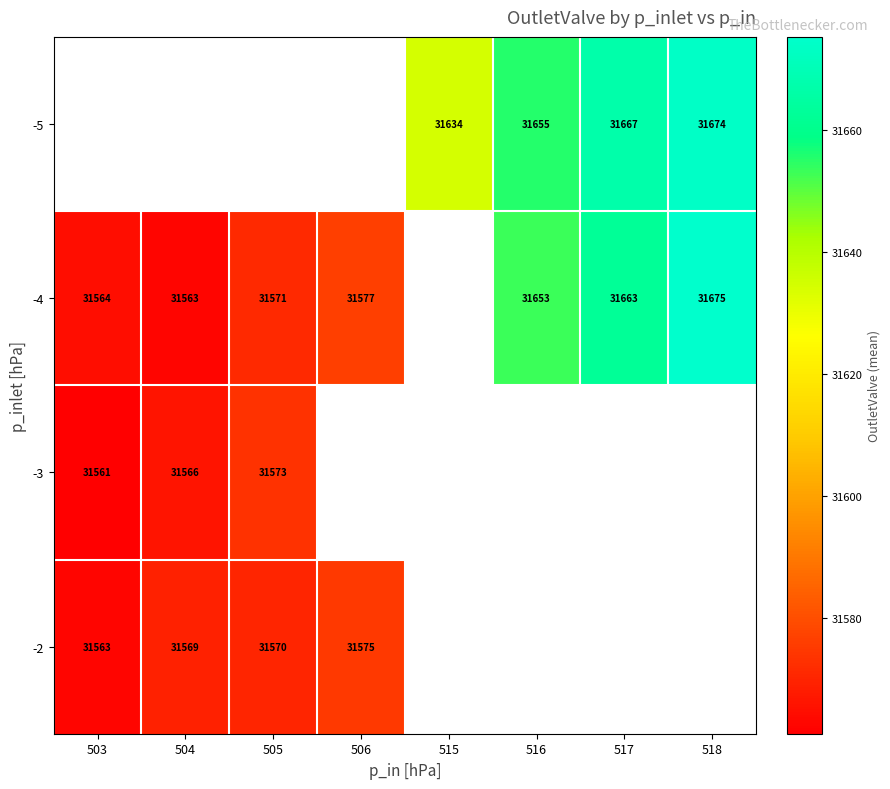

At which category does the chart reach its minimum across all series?

503